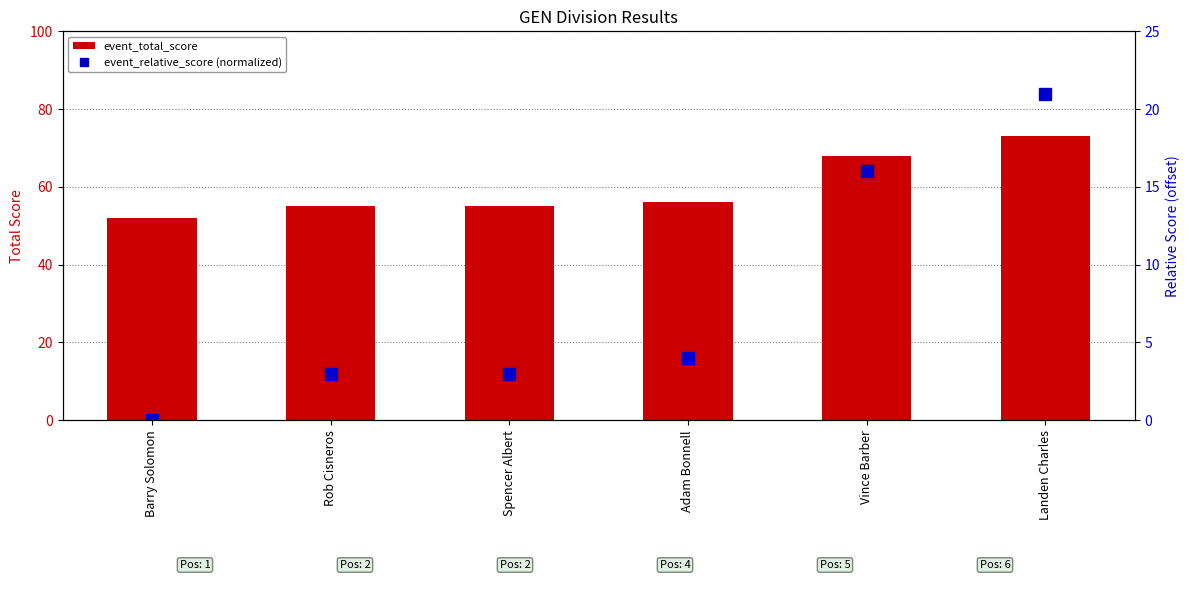

Are the bars grouped side by side (vs. stacked)?

Yes